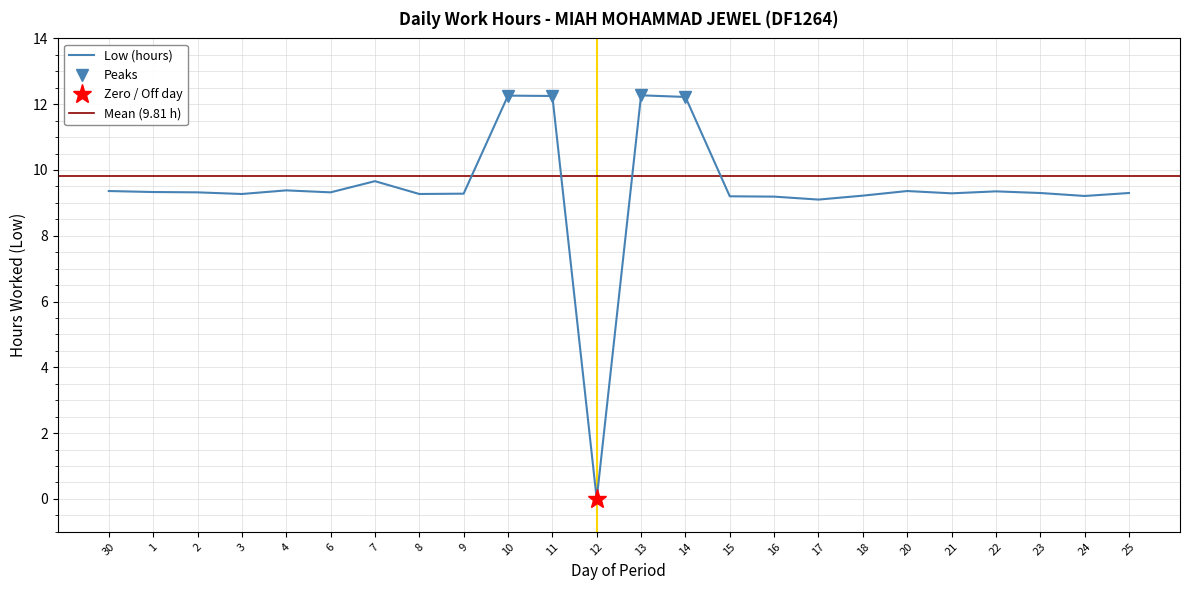

What is the maximum value shown in the chart?

12.3